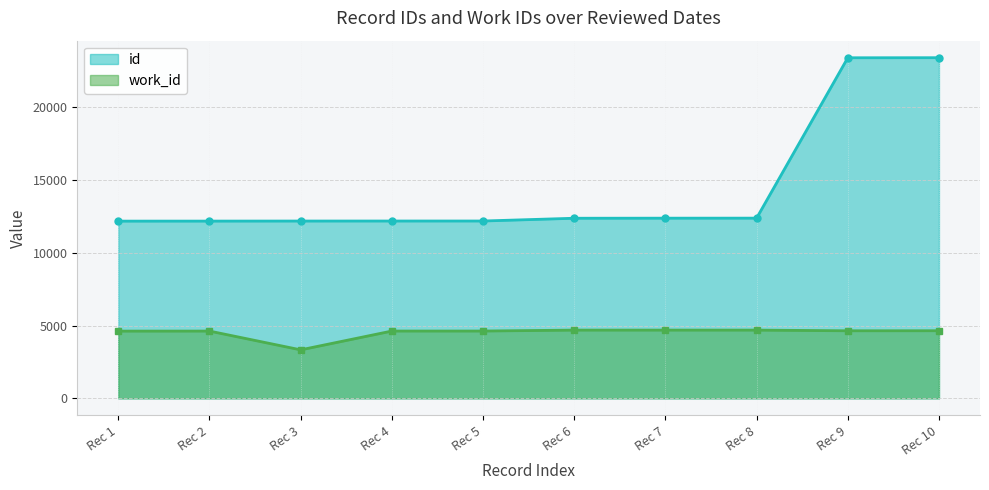

Reading right to left, transcribe all the data shown in this chart.

id: 23402	23397	12379	12377	12372	12182	12181	12180	12176	12174
work_id: 4643	4640	4687	4687	4687	4623	4622	3330	4620	4618